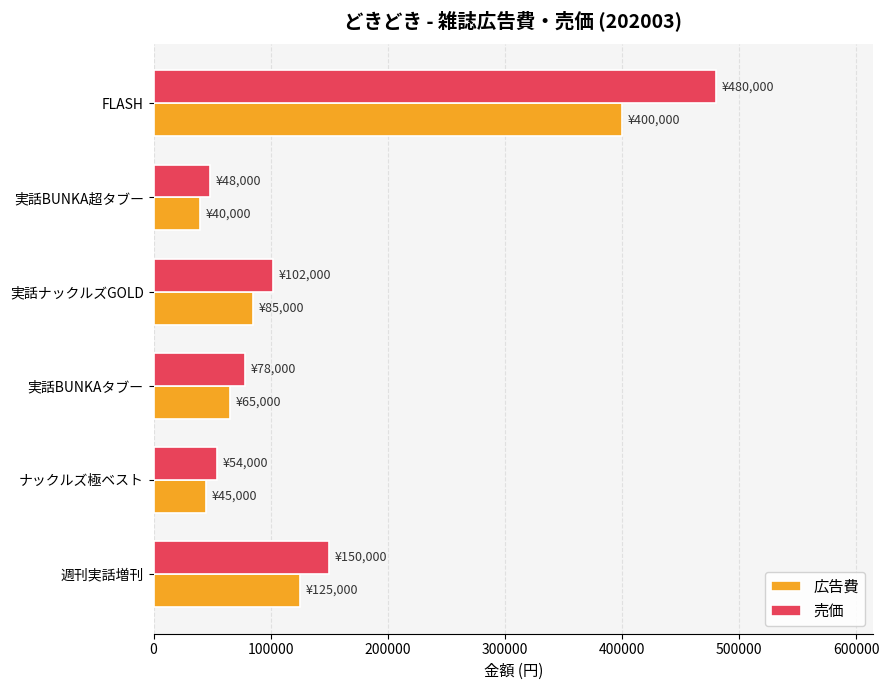

Is it true that 広告費 equals 102598 at 実話BUNKAタブー?

False